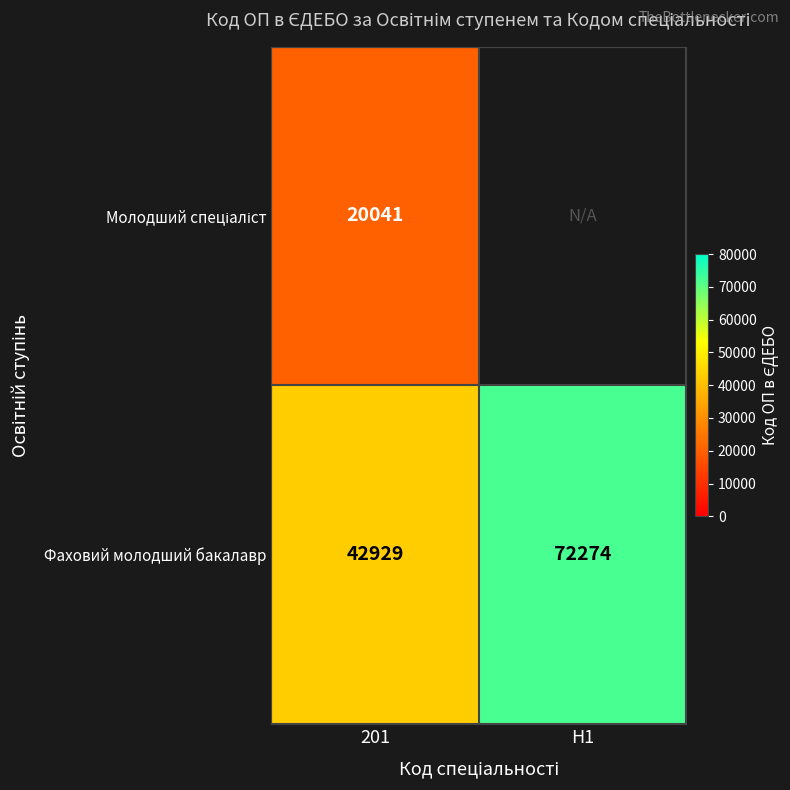

What is the spread (max minus min) of values at 201?

22888